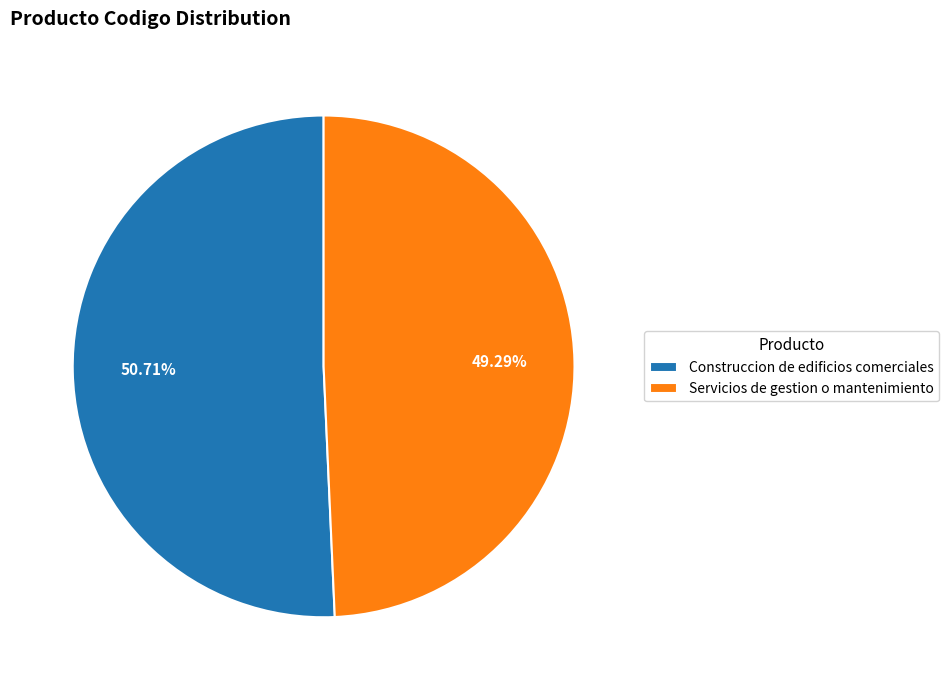

Which has a higher value, Construccion de edificios comerciales or Servicios de gestion o mantenimiento?

Construccion de edificios comerciales